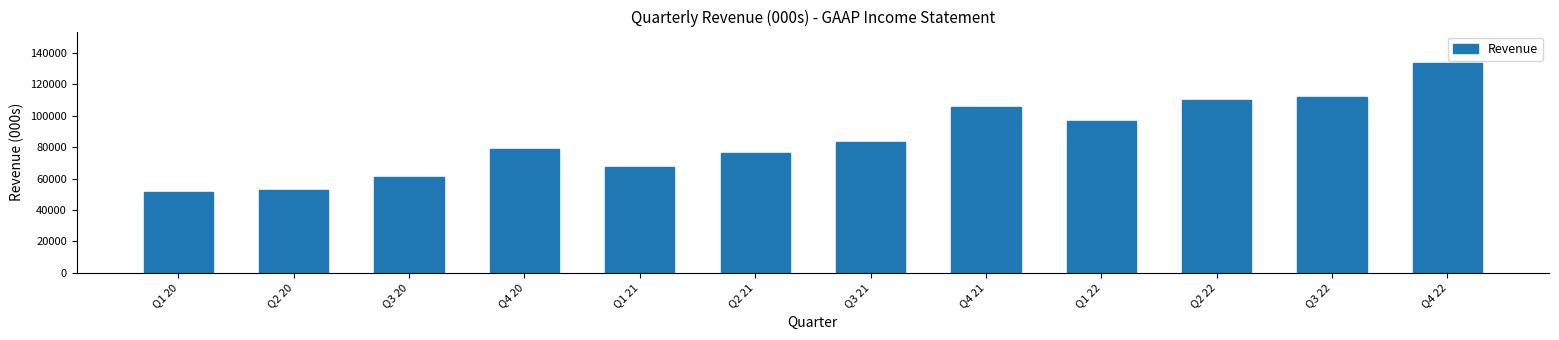

Reading left to right, extract all data points from this chart.

Q1 20=51219	Q2 20=53020	Q3 20=61037	Q4 20=78641	Q1 21=67586	Q2 21=76524	Q3 21=83098	Q4 21=105533	Q1 22=96723	Q2 22=109805	Q3 22=112254	Q4 22=133636